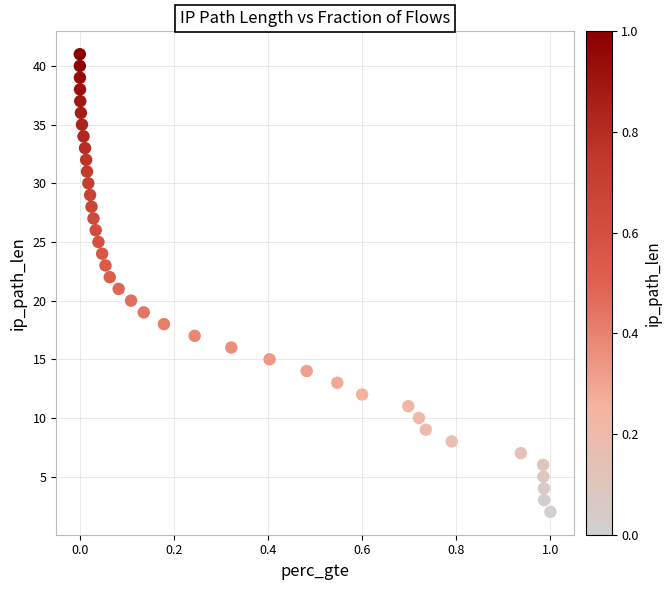

What is the range of Y values (max minus min)?

39